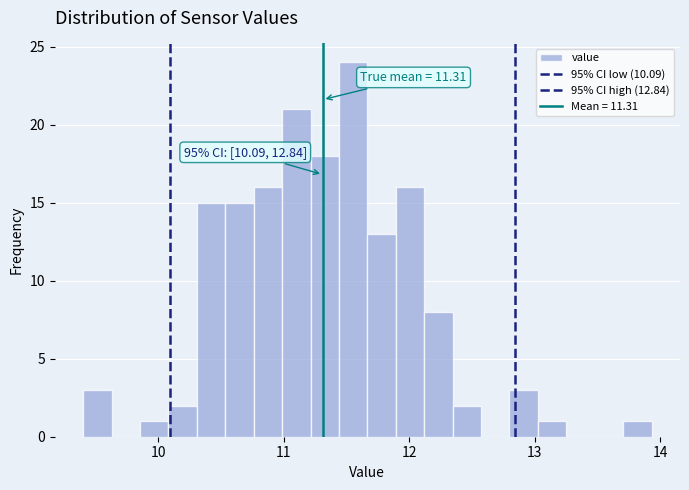

Read against the x-axis, roughly where is the centre of the tallest bar?

11.6